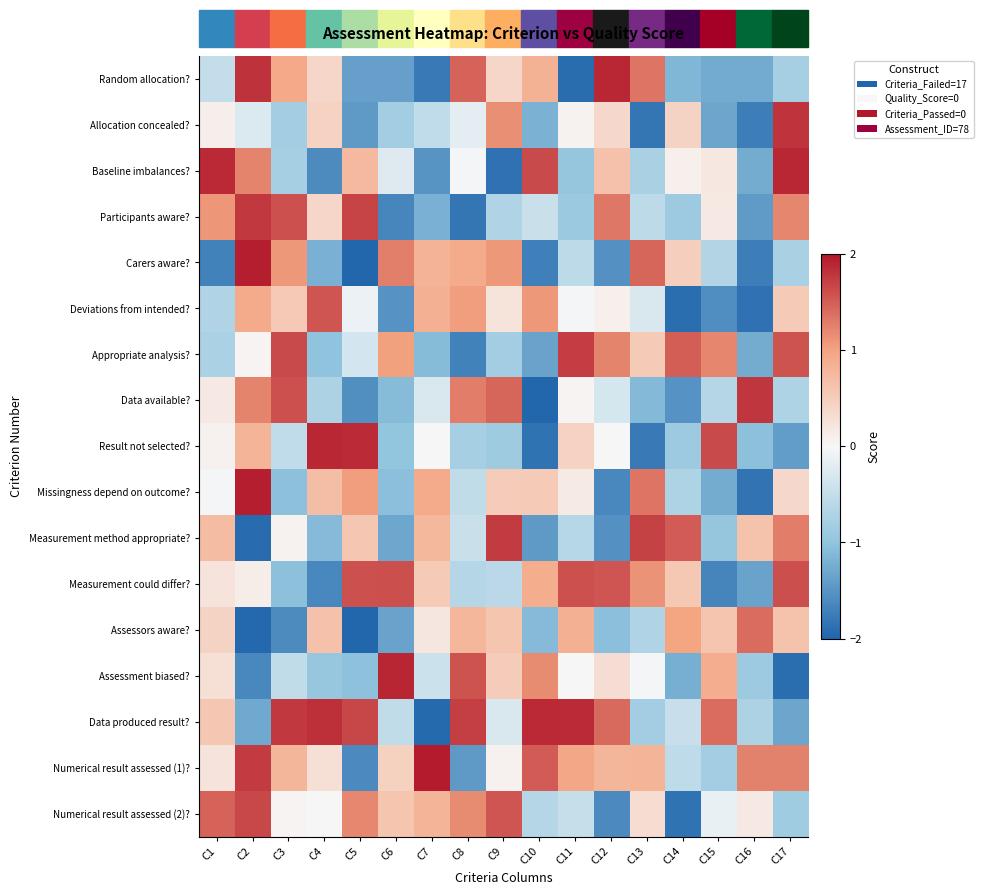

What is the total value across all series at C16?

-11.2